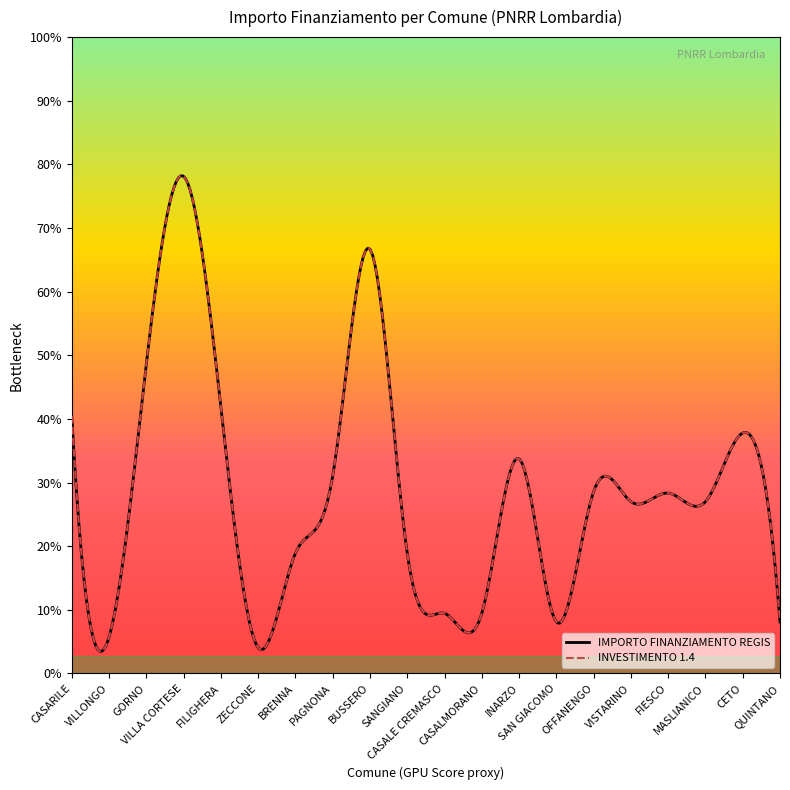

True or false: IMPORTO FINANZIAMENTO REGIS has more than 0 points higher than both neighbors.

True